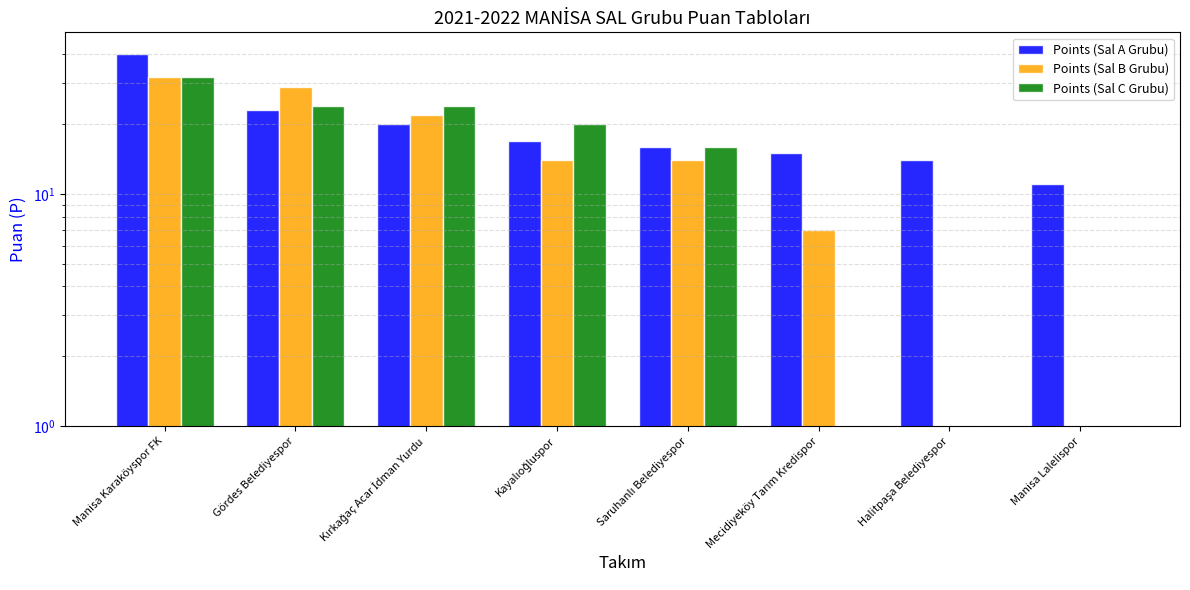

What is the label of the 4th bar from the right?

Saruhanlı Belediyespor